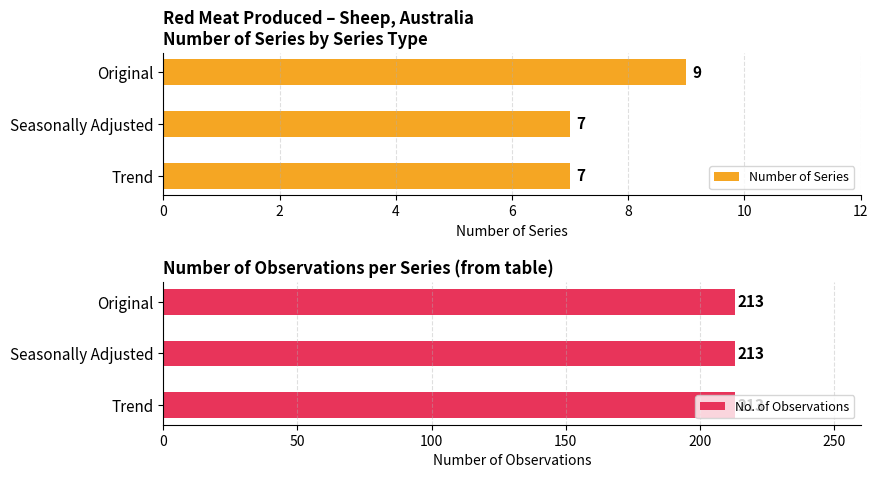

Rank the series by their average value, from highest to lowest.

Number of Series, No. of Observations